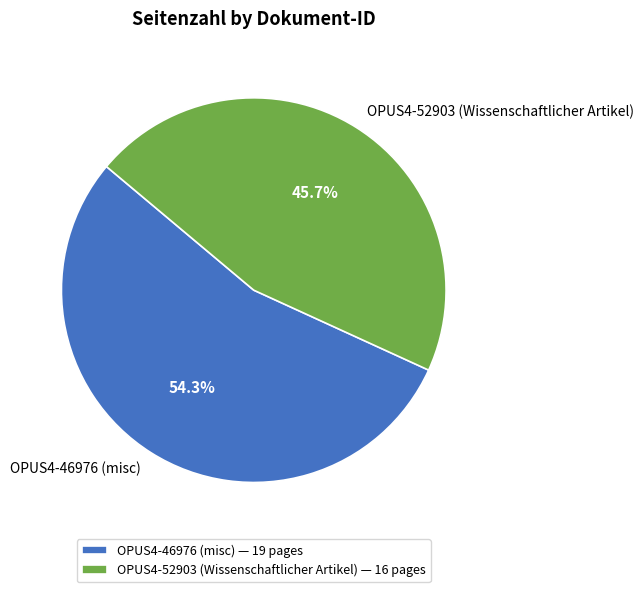

Is it true that OPUS4-46976 (misc) is 68% of the pie?

False